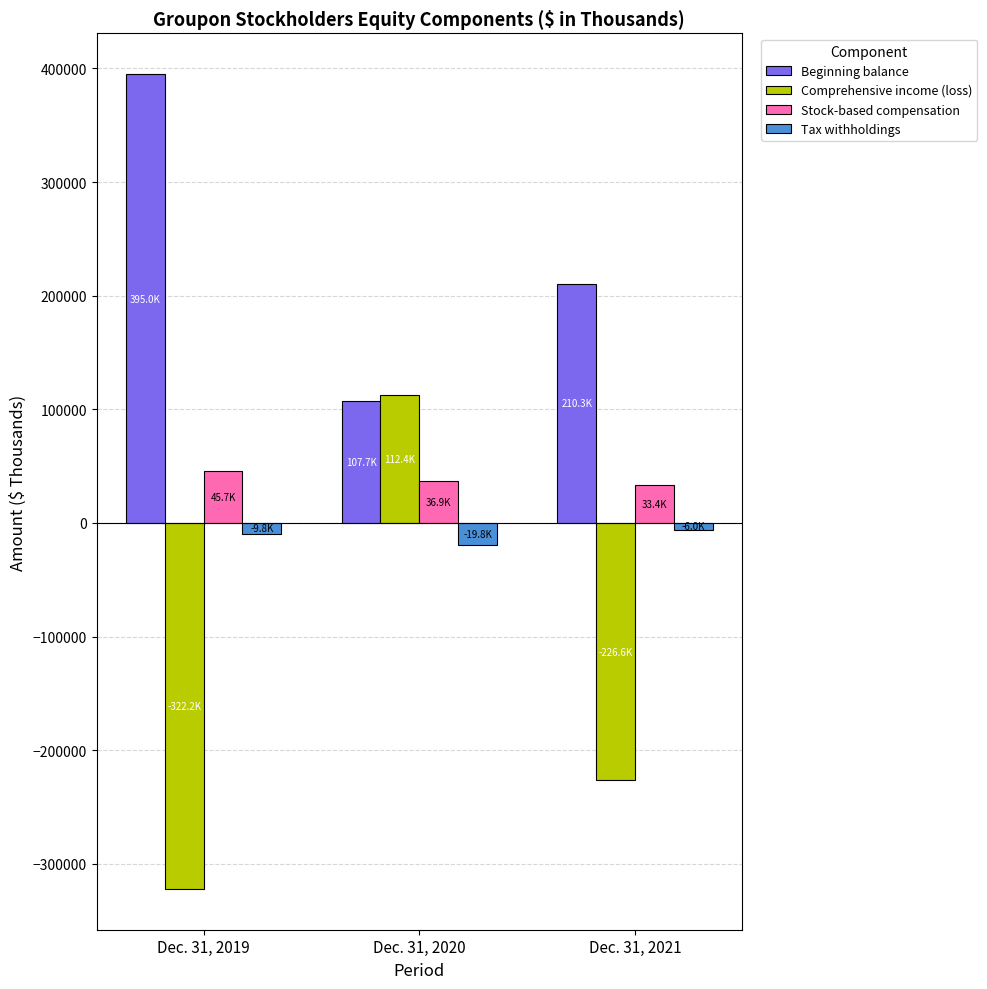

What is the total value across all series at Dec. 31, 2021?

11023